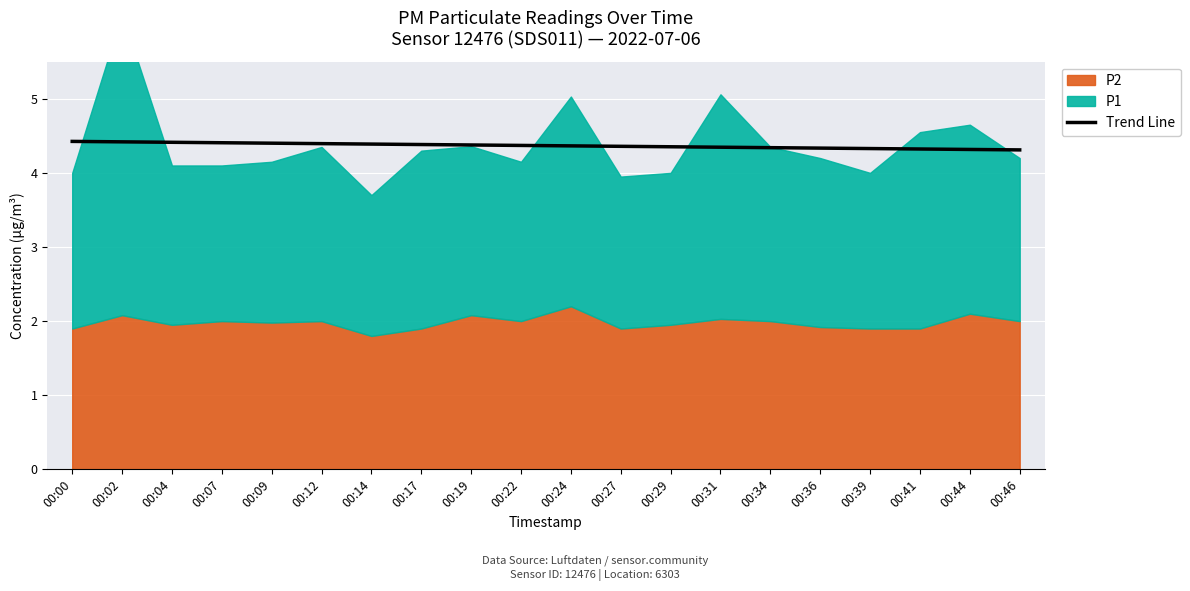

The value of Trend Line at 00:29 is 6.5. True or false?

False